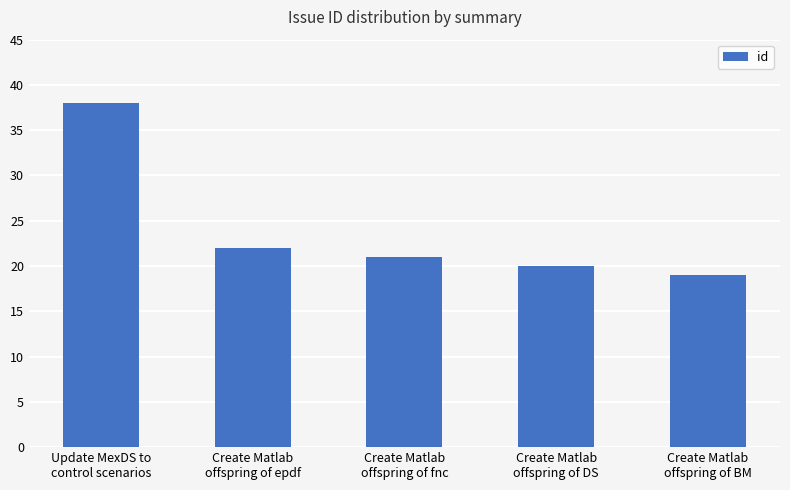

How many data points are less than 21?

2